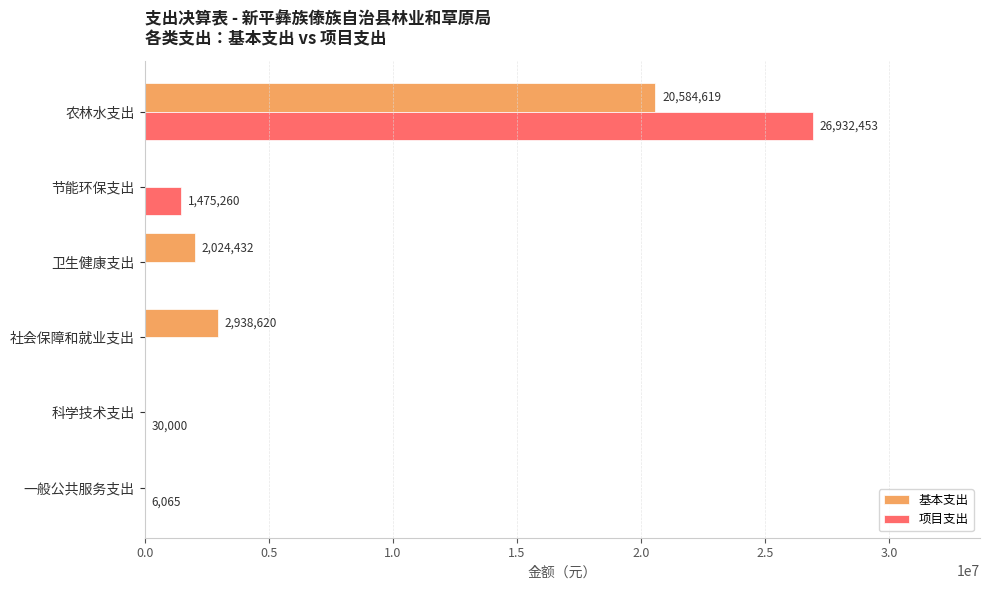

Which series changed the most between 一般公共服务支出 and 科学技术支出?

项目支出